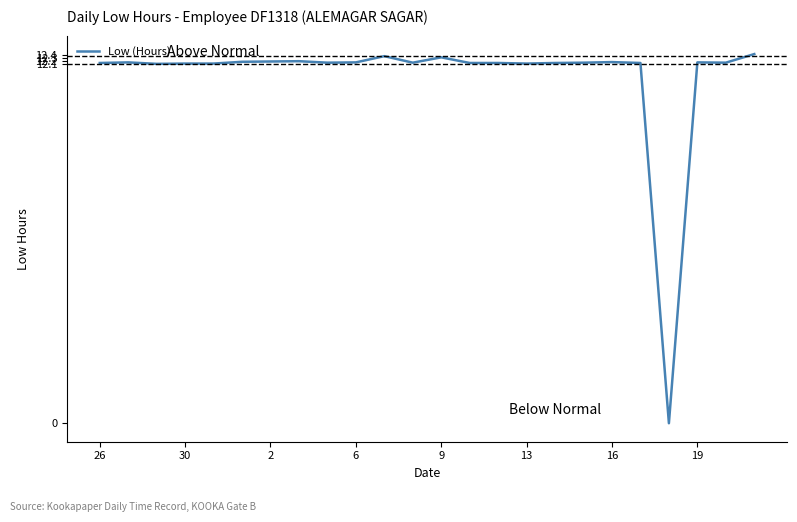

What is the greatest value displayed?

12.4